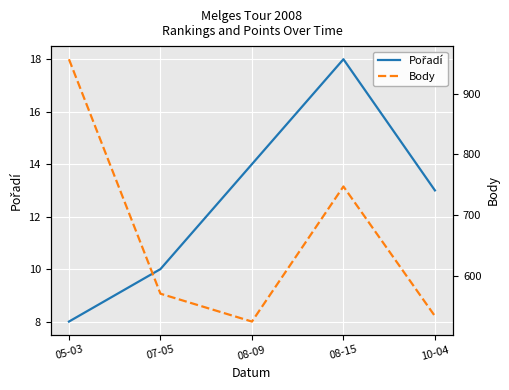

What is the sum of all Body values?

3331